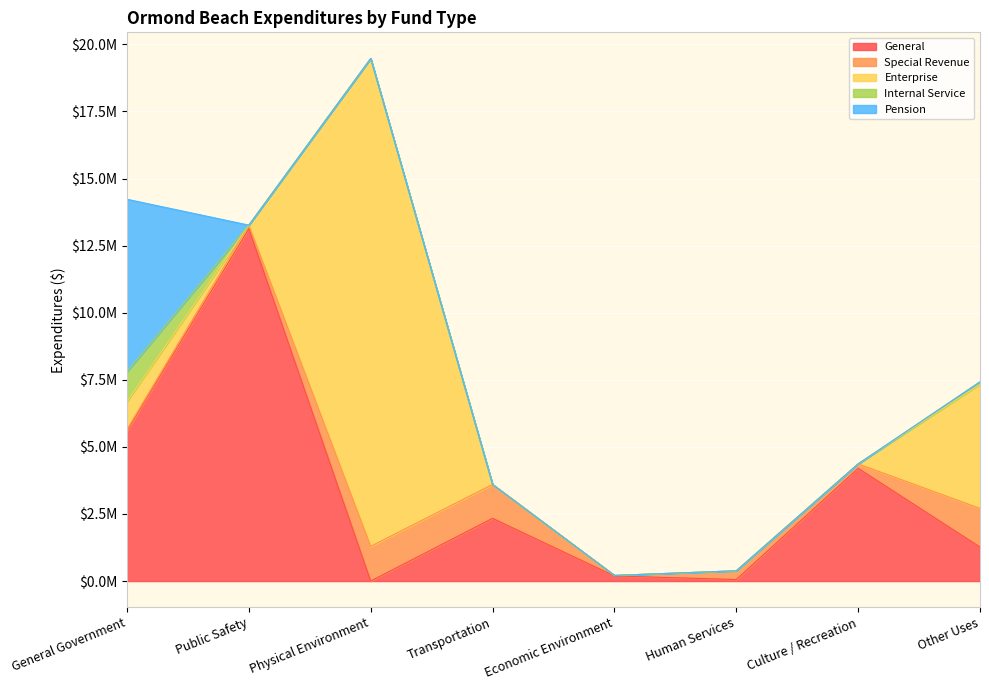

Where do Pension and Special Revenue first cross each other?

General Government and Public Safety